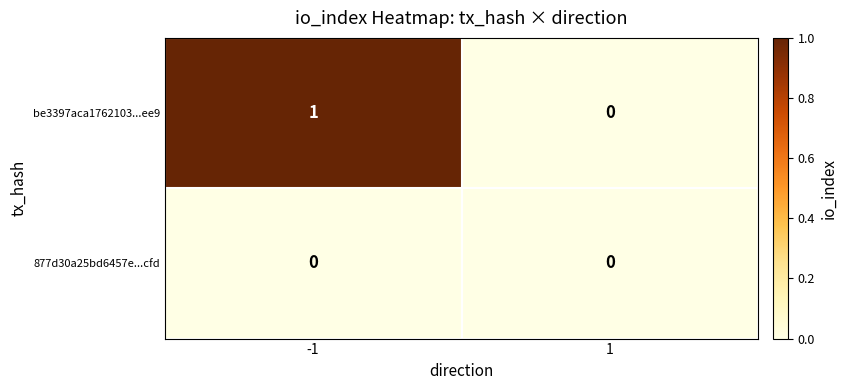

Reading right to left, transcribe all the data shown in this chart.

be3397aca1762103...ee9: 1=0	-1=1
877d30a25bd6457e...cfd: 1=0	-1=0